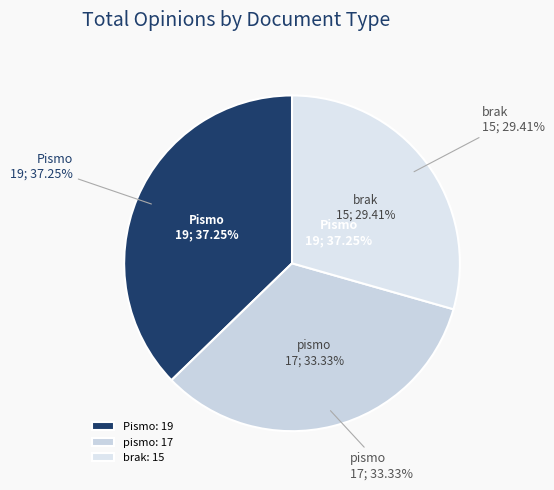

What is the change in value from pismo to brak?

-2